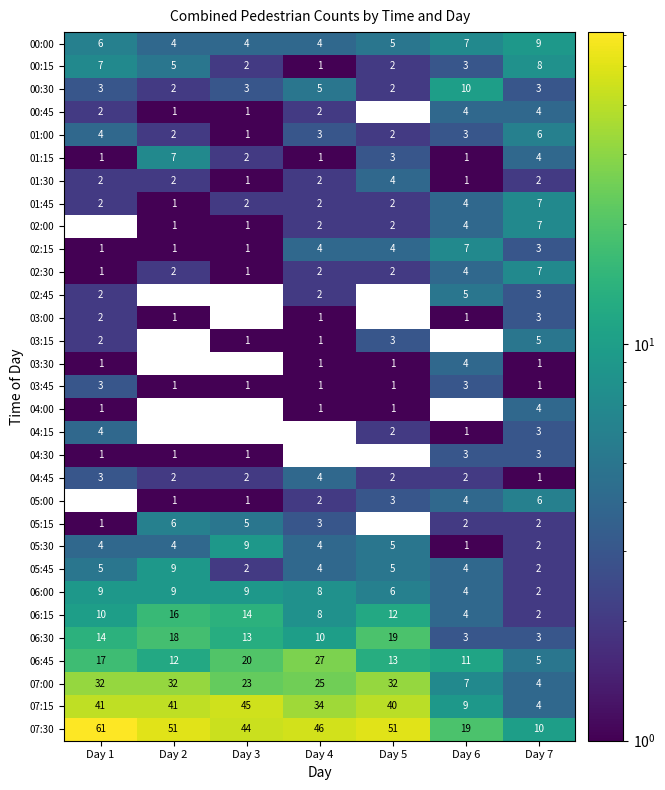

At which category is the sum across all series the highest?

Day 1